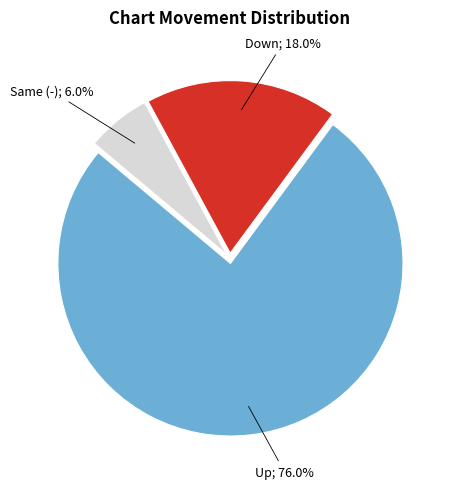

Does any single category account for the majority?

Yes